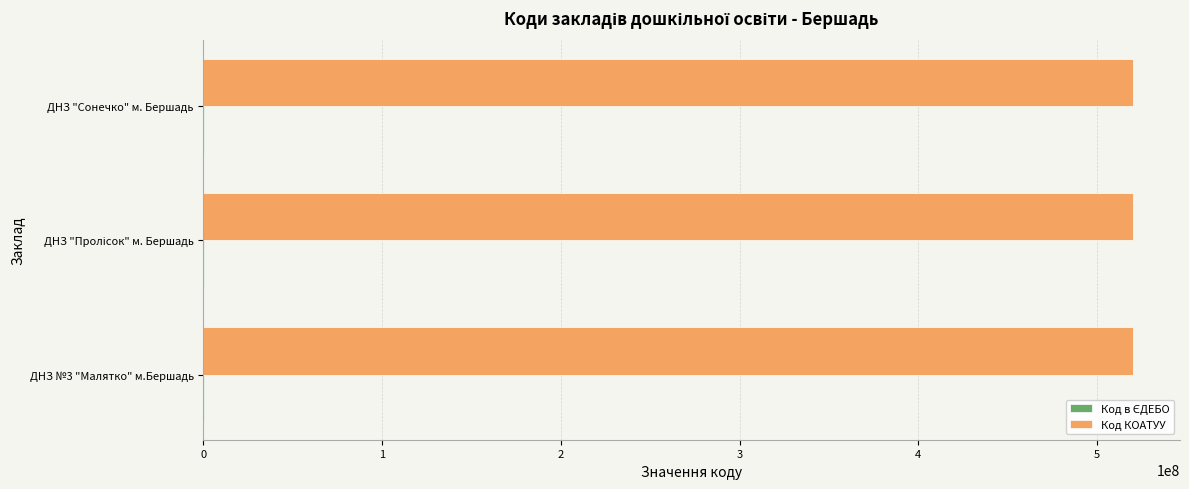

Which series has the largest total across all categories?

Код КОАТУУ